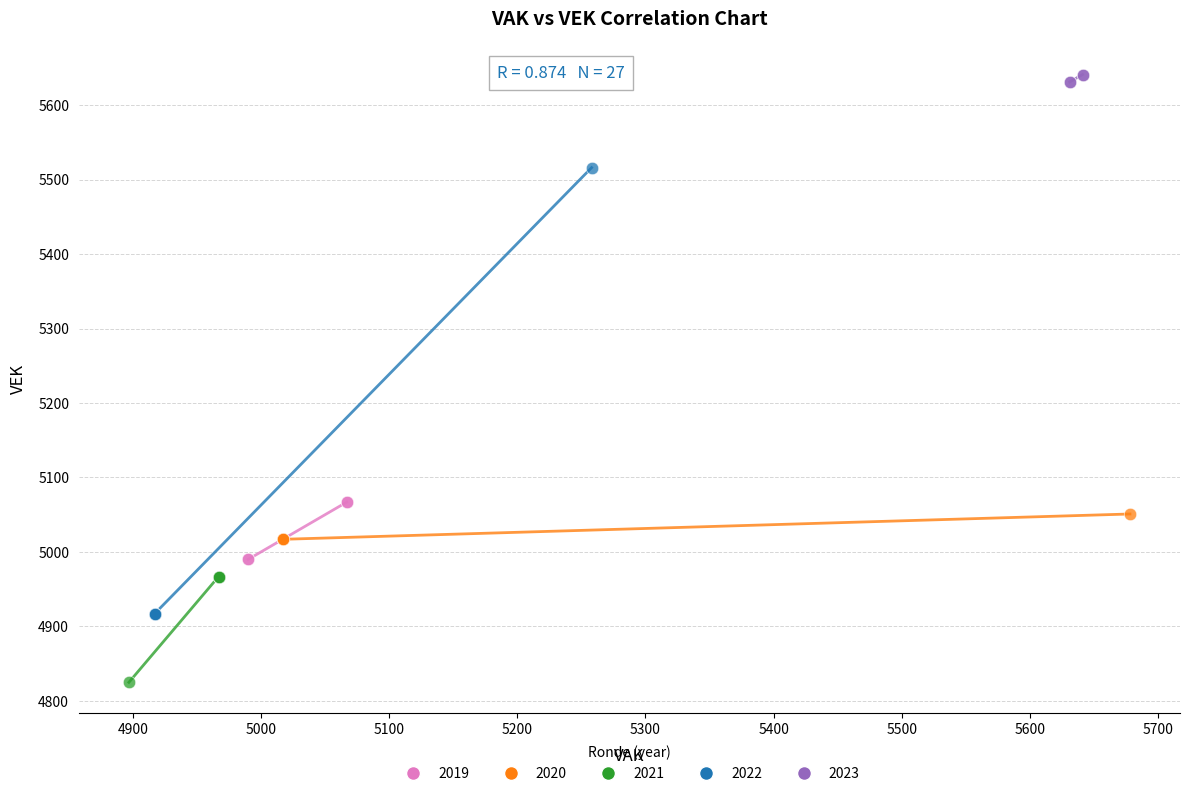

Which series has the widest spread of Y values?

2022